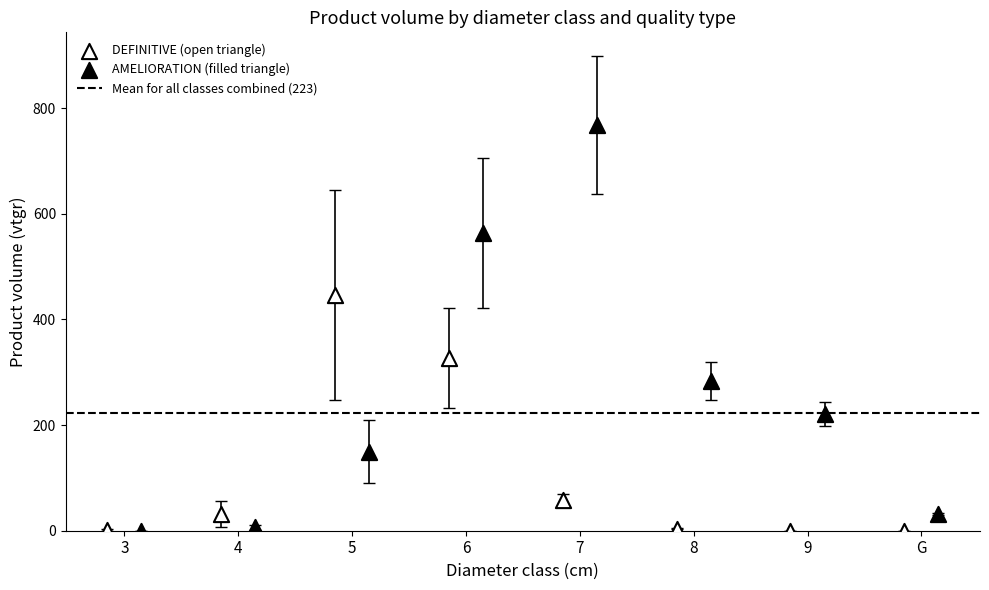

Which series has the widest spread of Y values?

AMELIORATION (filled triangle)